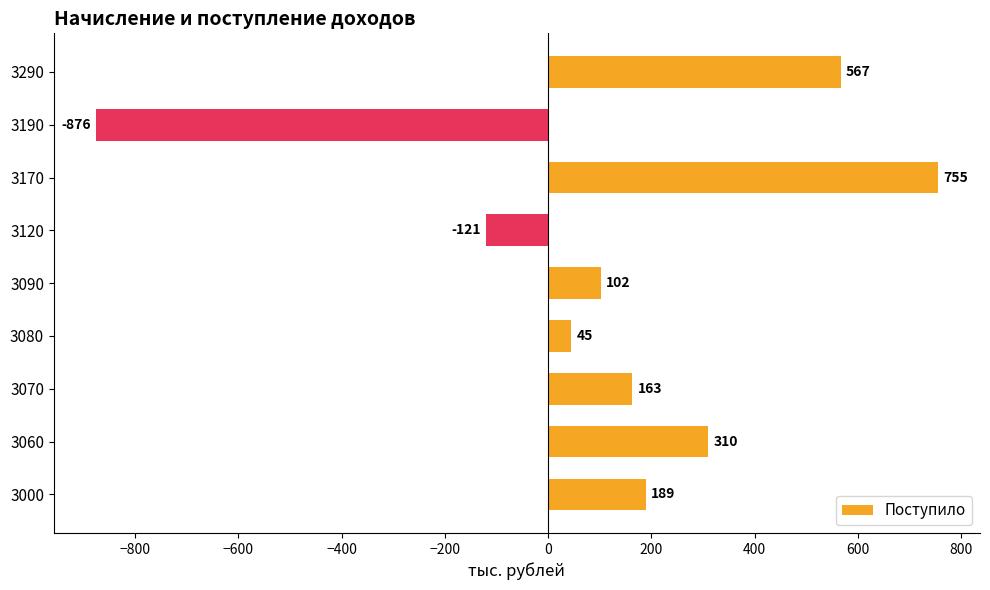

Rank the categories by value from highest to lowest.

3170, 3290, 3060, 3000, 3070, 3090, 3080, 3120, 3190